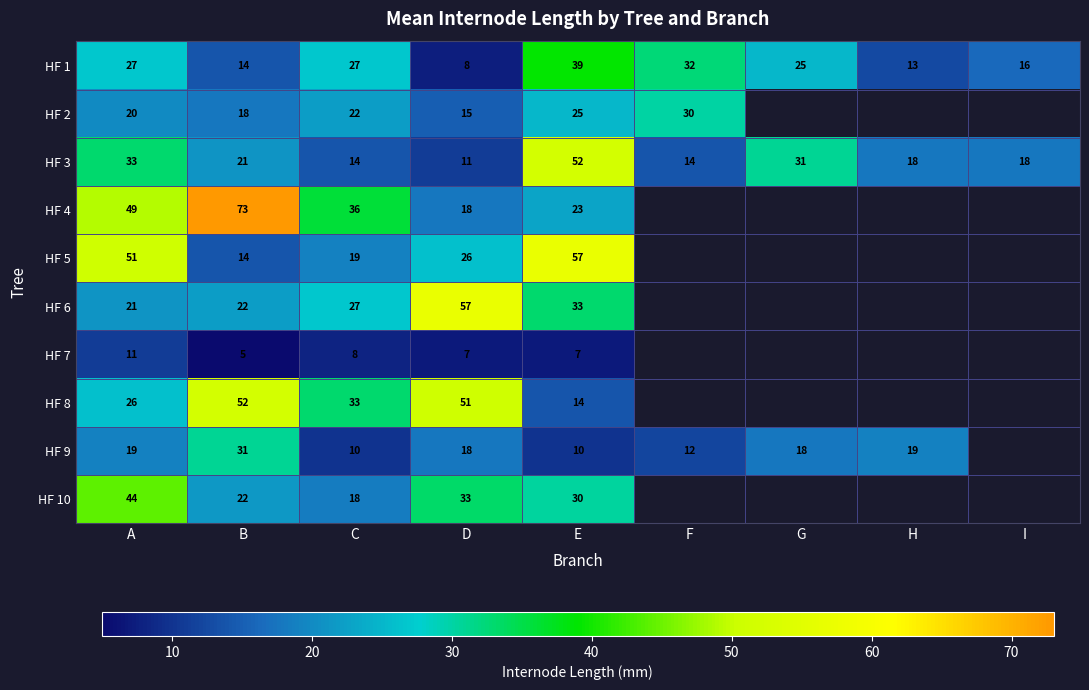

The value of HF 6 at C is 27. True or false?

True